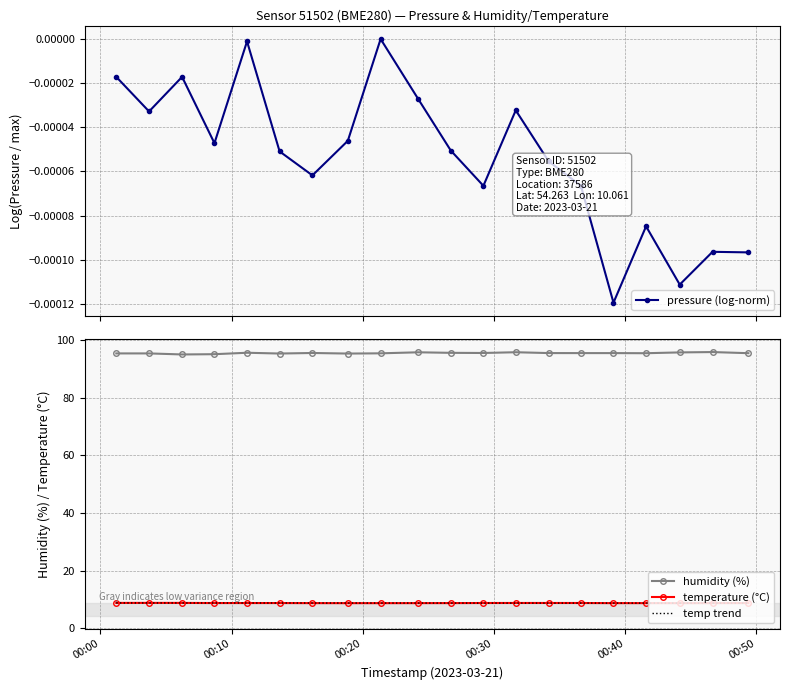

Reading left to right, transcribe all the data shown in this chart.

pressure: 2023-03-21T00:01:13=-0.0	2023-03-21T00:03:43=-0.0	2023-03-21T00:06:14=-0.0	2023-03-21T00:08:42=-0.0	2023-03-21T00:11:11=-0.0	2023-03-21T00:13:40=-0.0	2023-03-21T00:16:10=-0.0	2023-03-21T00:18:52=-0.0	2023-03-21T00:21:22=0.0	2023-03-21T00:24:14=-0.0	2023-03-21T00:26:43=-0.0	2023-03-21T00:29:12=-0.0	2023-03-21T00:31:40=-0.0	2023-03-21T00:34:10=-0.0	2023-03-21T00:36:38=-0.0	2023-03-21T00:39:07=-0.0	2023-03-21T00:41:36=-0.0	2023-03-21T00:44:10=-0.0	2023-03-21T00:46:40=-0.0	2023-03-21T00:49:24=-0.0
humidity: 2023-03-21T00:01:13=95.3	2023-03-21T00:03:43=95.3	2023-03-21T00:06:14=95.0	2023-03-21T00:08:42=95.1	2023-03-21T00:11:11=95.6	2023-03-21T00:13:40=95.3	2023-03-21T00:16:10=95.5	2023-03-21T00:18:52=95.3	2023-03-21T00:21:22=95.4	2023-03-21T00:24:14=95.7	2023-03-21T00:26:43=95.5	2023-03-21T00:29:12=95.5	2023-03-21T00:31:40=95.8	2023-03-21T00:34:10=95.5	2023-03-21T00:36:38=95.5	2023-03-21T00:39:07=95.5	2023-03-21T00:41:36=95.4	2023-03-21T00:44:10=95.7	2023-03-21T00:46:40=95.8	2023-03-21T00:49:24=95.4
temperature: 2023-03-21T00:01:13=8.8	2023-03-21T00:03:43=8.8	2023-03-21T00:06:14=8.8	2023-03-21T00:08:42=8.7	2023-03-21T00:11:11=8.7	2023-03-21T00:13:40=8.7	2023-03-21T00:16:10=8.7	2023-03-21T00:18:52=8.7	2023-03-21T00:21:22=8.7	2023-03-21T00:24:14=8.7	2023-03-21T00:26:43=8.7	2023-03-21T00:29:12=8.8	2023-03-21T00:31:40=8.8	2023-03-21T00:34:10=8.8	2023-03-21T00:36:38=8.8	2023-03-21T00:39:07=8.7	2023-03-21T00:41:36=8.7	2023-03-21T00:44:10=8.7	2023-03-21T00:46:40=8.7	2023-03-21T00:49:24=8.7